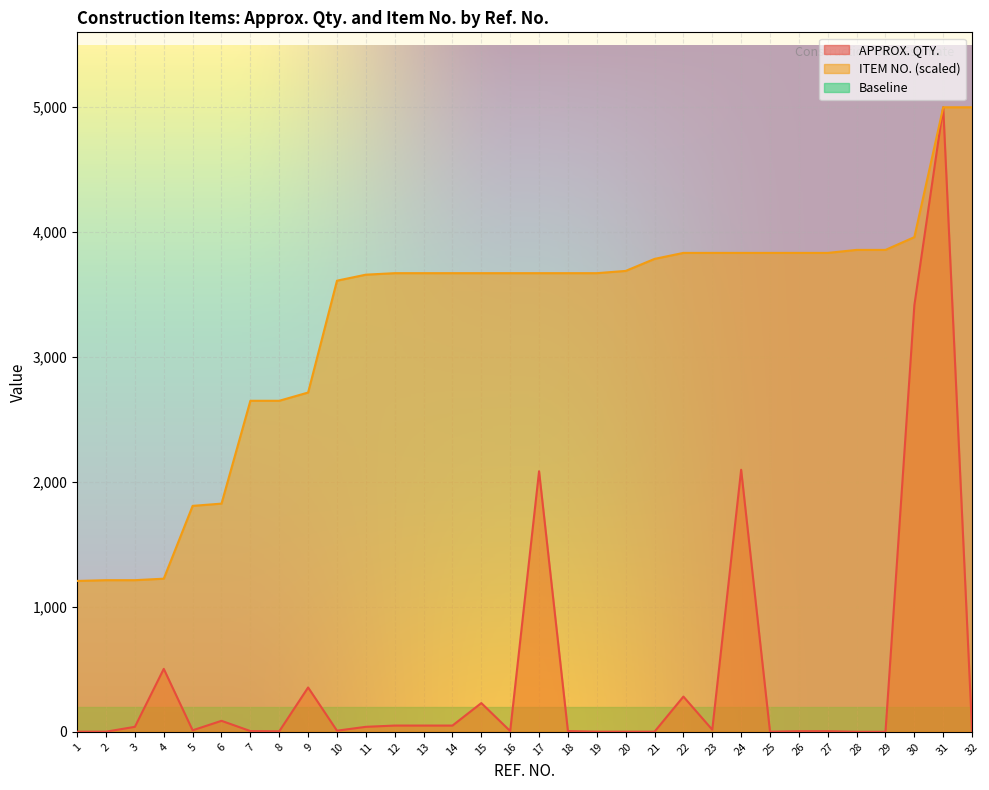

The APPROX. QTY. series shows 50.0 at 13. True or false?

True